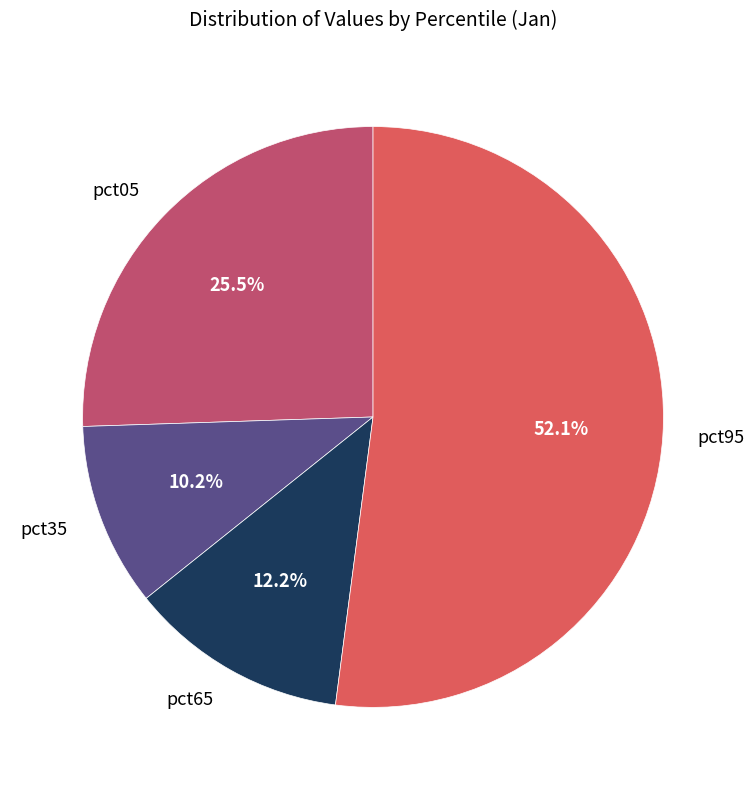

What is the ratio of the value at pct95 to the value at pct65?

4.3